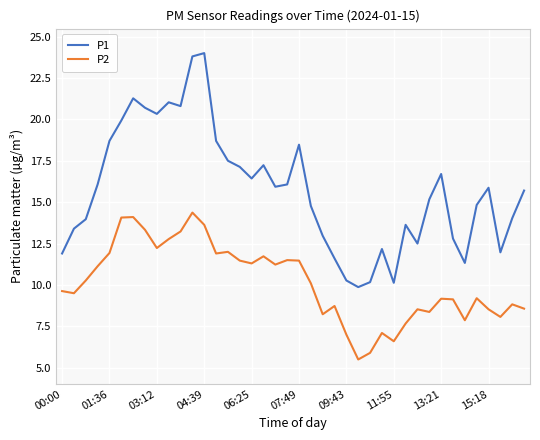

Which series has the largest total across all categories?

P1